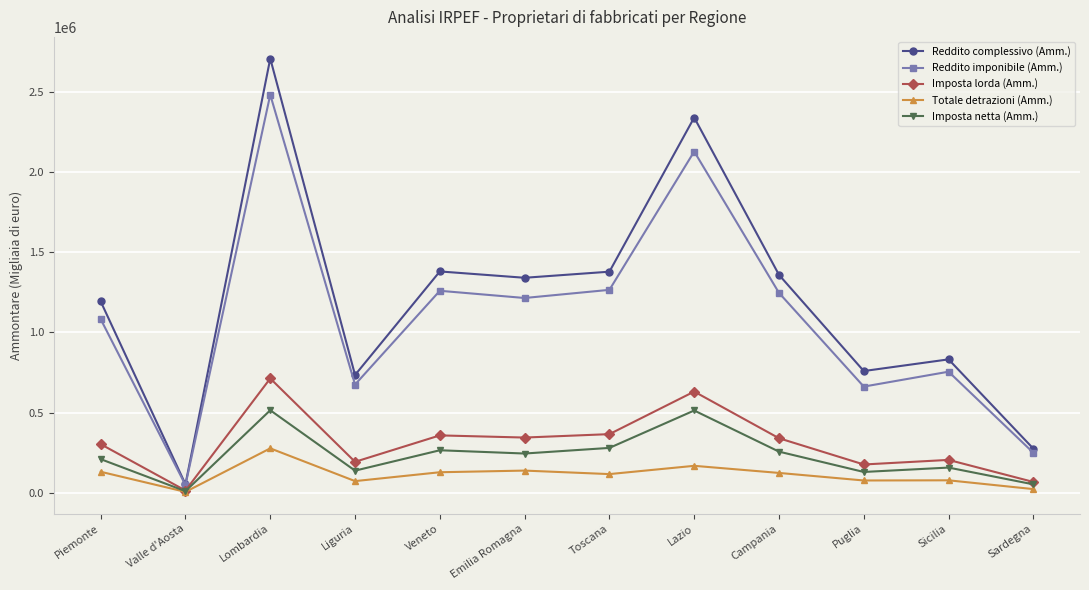

At which category does Imposta netta (Amm.) reach its first local peak?

Lombardia